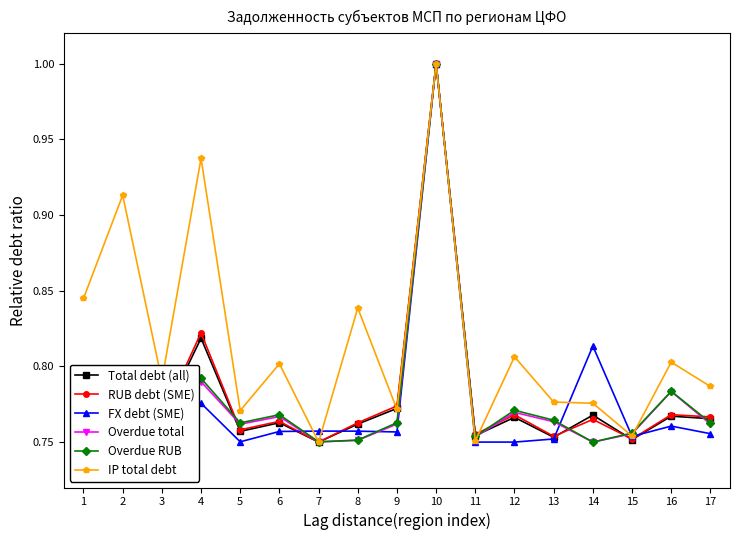

What is the highest value of the Total debt (all) series?

1.0